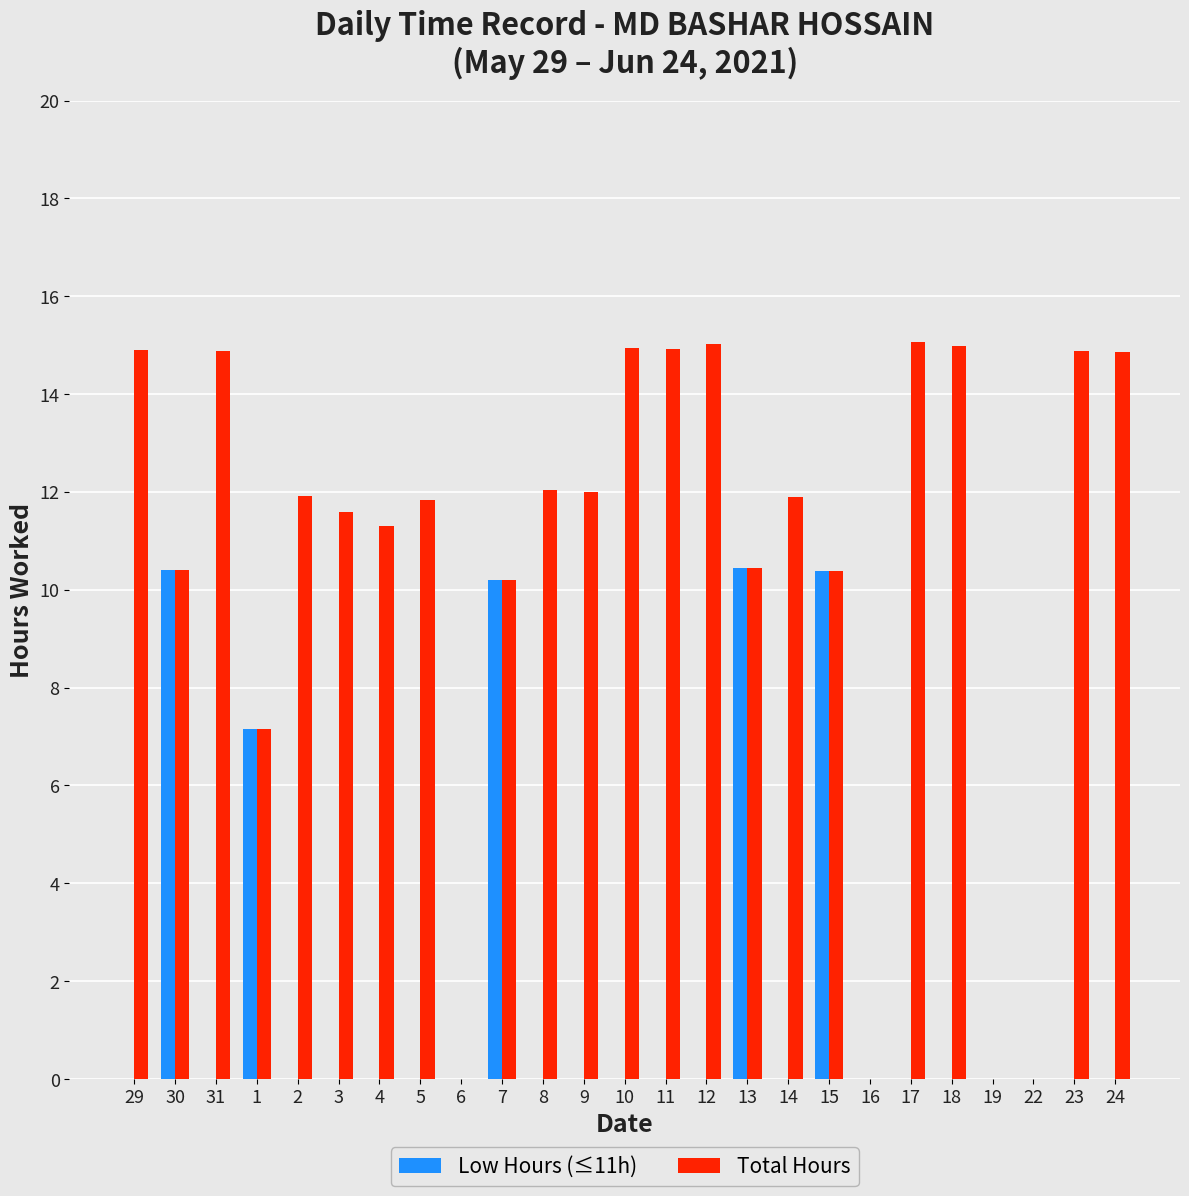

What value does the Total Hours series have at 17?

15.1